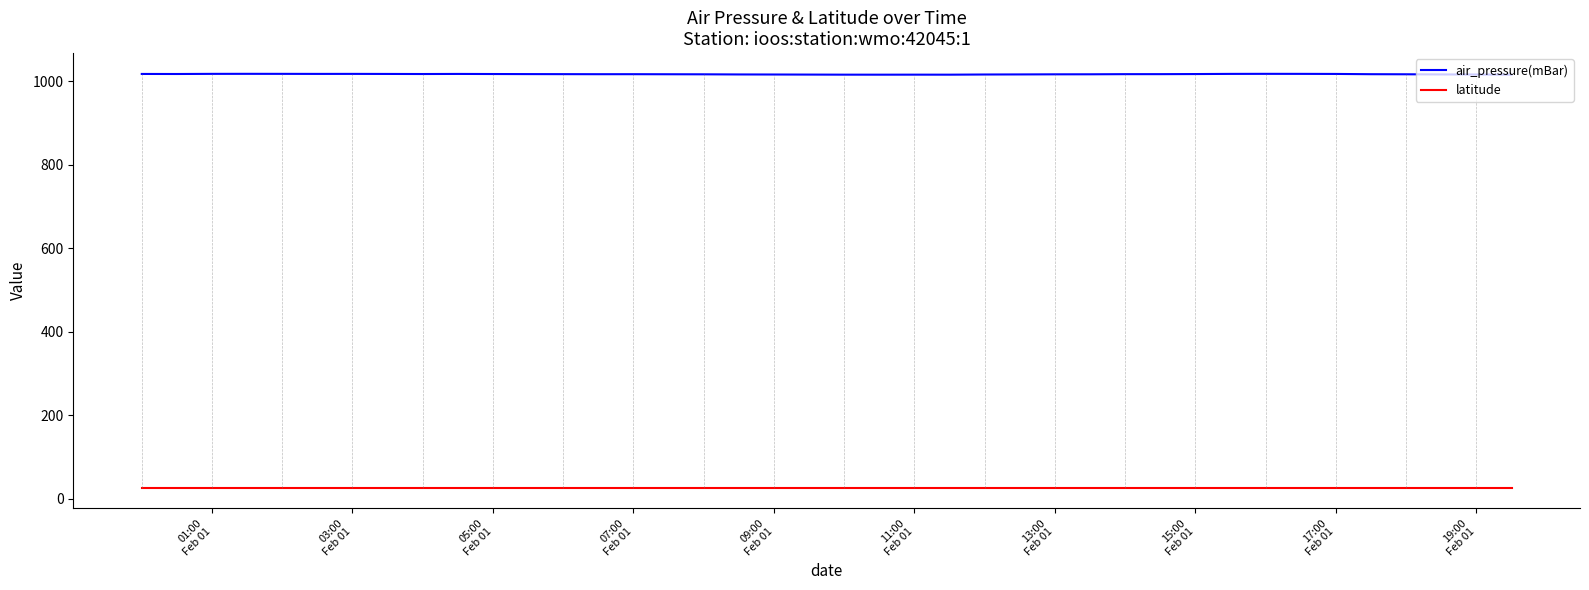

List the series in order of their peak value, highest first.

air_pressure(mBar), latitude